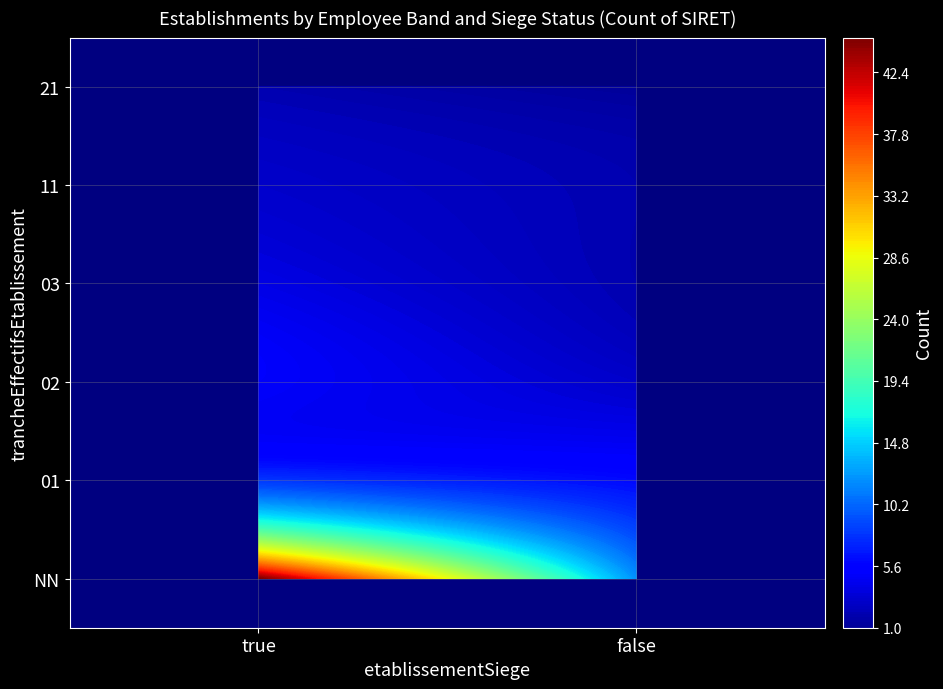

Reading left to right, what are all the values shown in this chart?

NN_true=45	NN_false=12	01_true=8	01_false=6	02_true=5	02_false=3	03_true=4	03_false=2	11_true=3	11_false=2	21_true=2	21_false=1